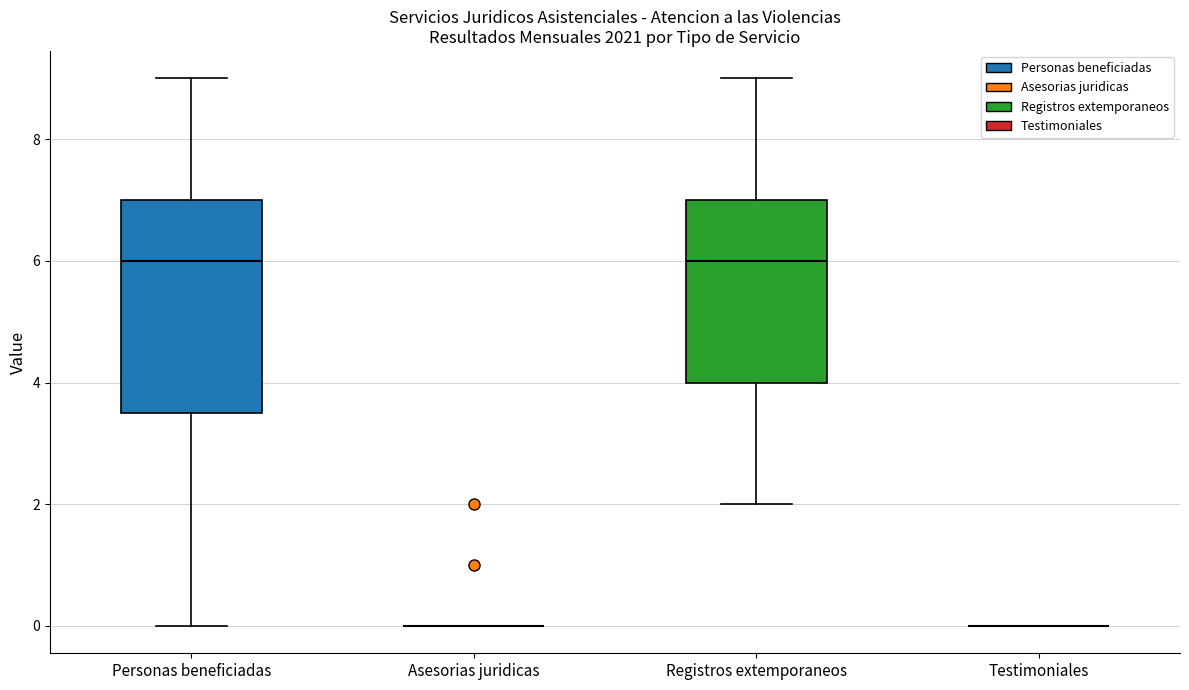

Reading left to right, read every box against the y-axis: the position of its median line, the range the box covers, and the ends of its whiskers. The values are not printed on the chart, so give them approximately, as read against the axis.

Personas beneficiadas: median 6.0, box 3.6 to 7.0, whiskers 0.0 to 9.0
Asesorias juridicas: box collapsed to a line at 0.0, whiskers 0.0 to 0.0
Registros extemporaneos: median 6.0, box 4.0 to 7.0, whiskers 2.0 to 9.0
Testimoniales: box collapsed to a line at 0.0, whiskers 0.0 to 0.0